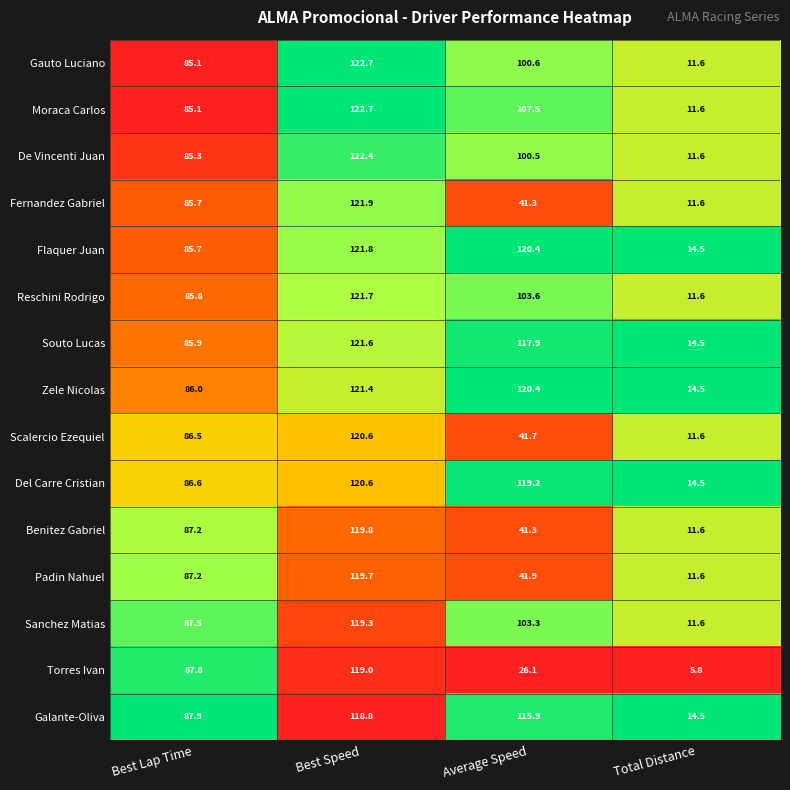

What is the average value of the Galante-Oliva series?

84.3